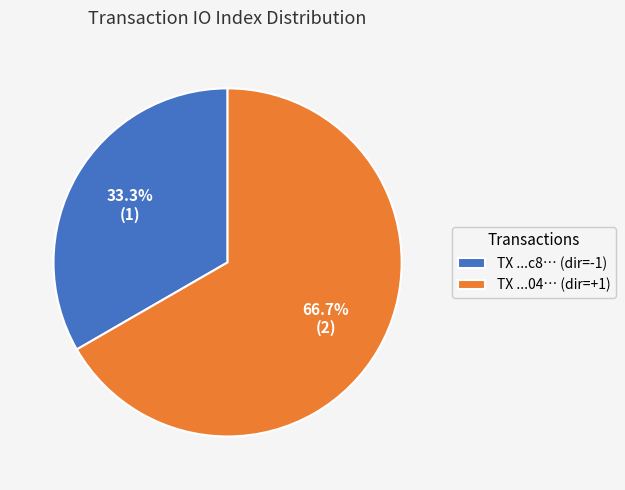

Is there a majority slice in this chart?

Yes